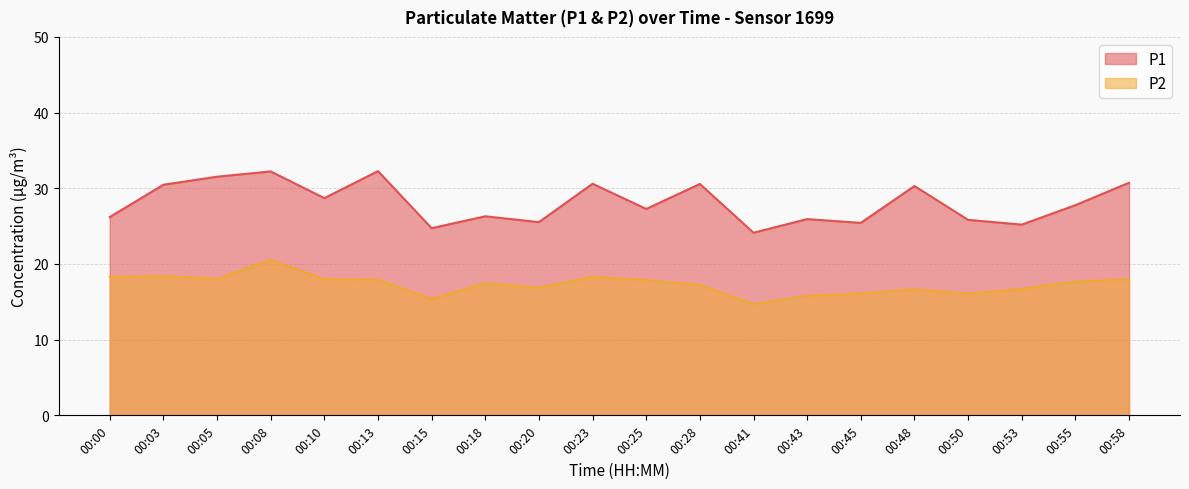

What is the lowest value of the P2 series?

14.7